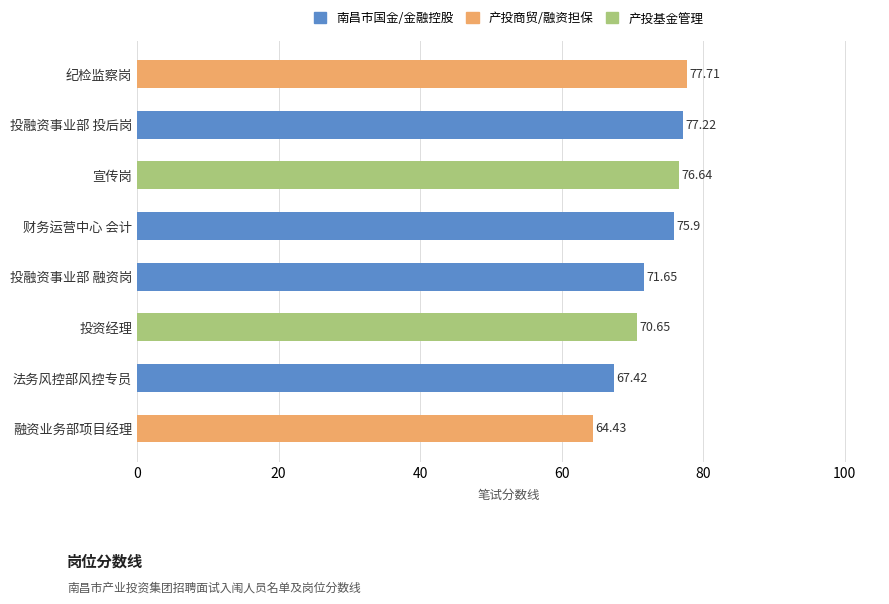

What is the sum of the values at 财务运营中心 会计 and 投融资事业部 融资岗?

147.6